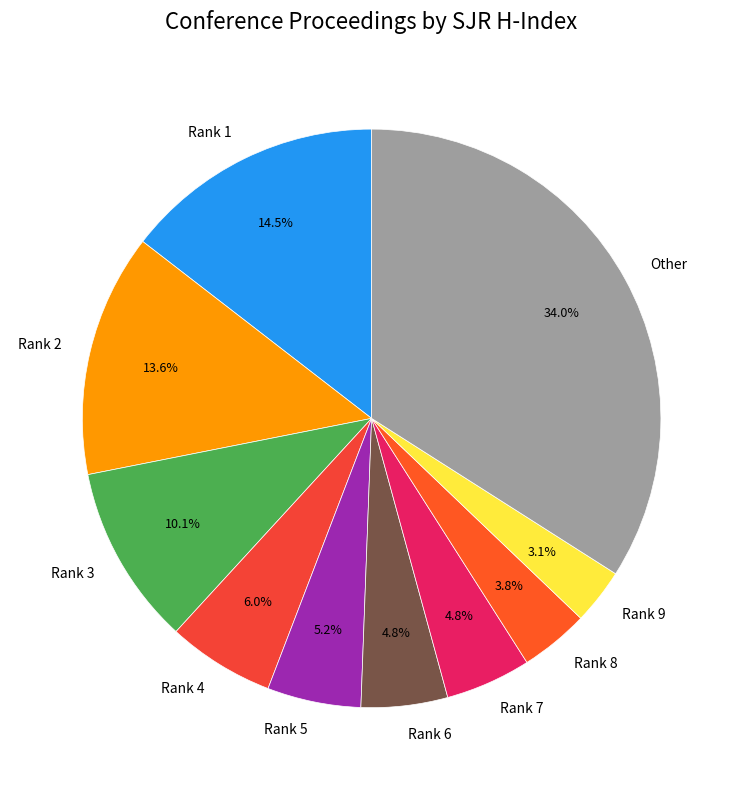

To the nearest percent, what is the average slice percentage?

10%